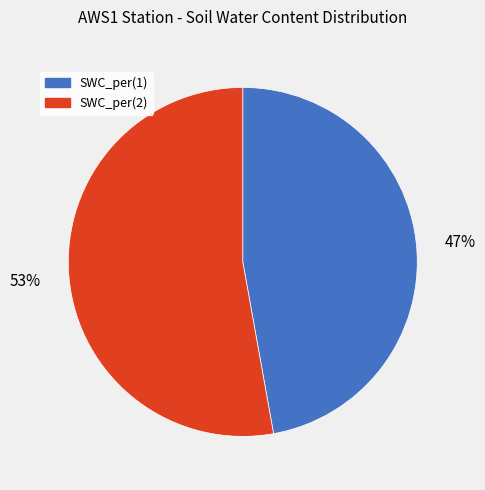

What is the ratio of the value at SWC_per(2) to the value at SWC_per(1)?

1.1